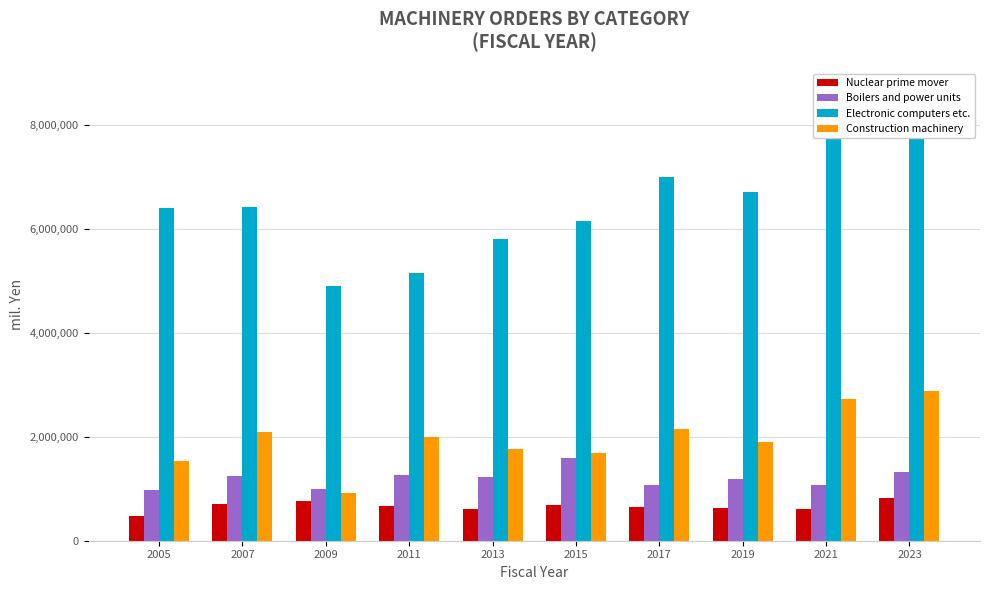

Rank the series by their maximum value, from highest to lowest.

Electronic computers etc., Construction machinery, Boilers and power units, Nuclear prime mover